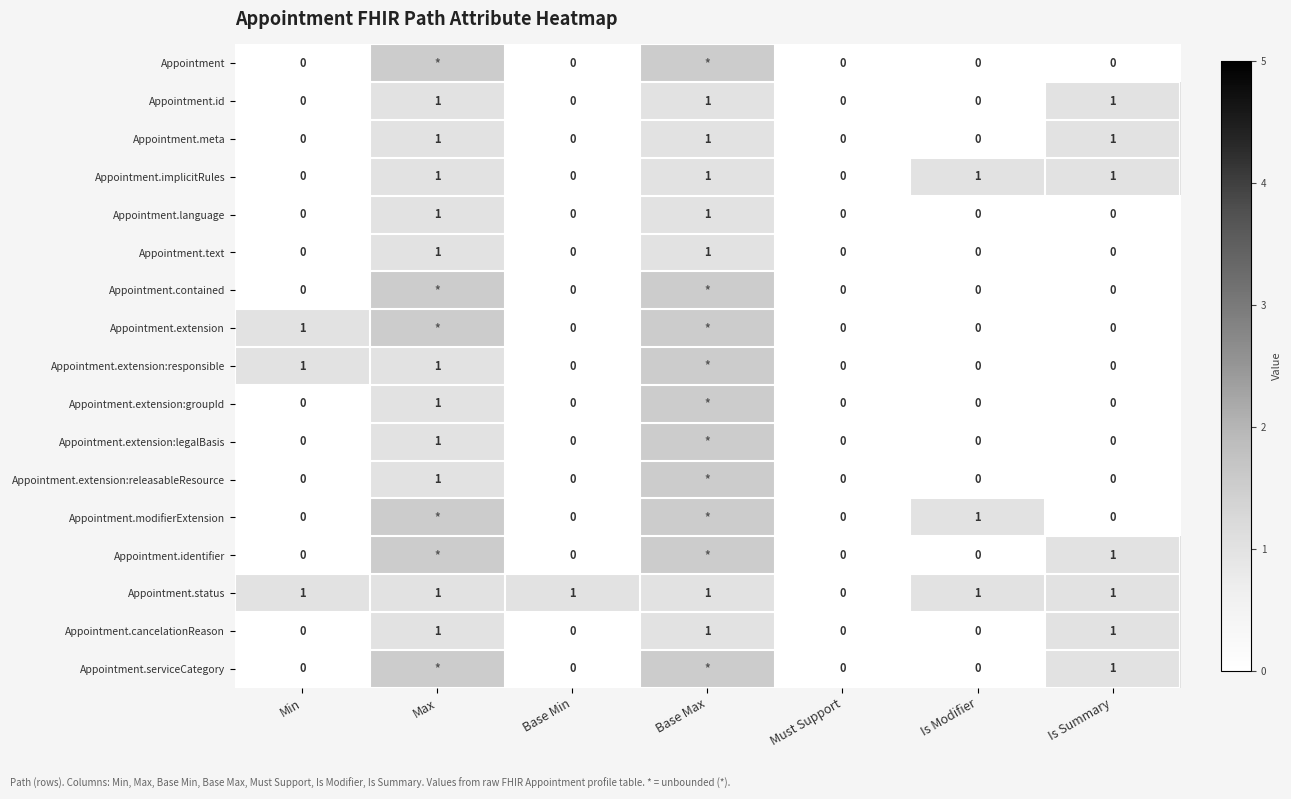

What is the maximum value shown in the chart?

1.0